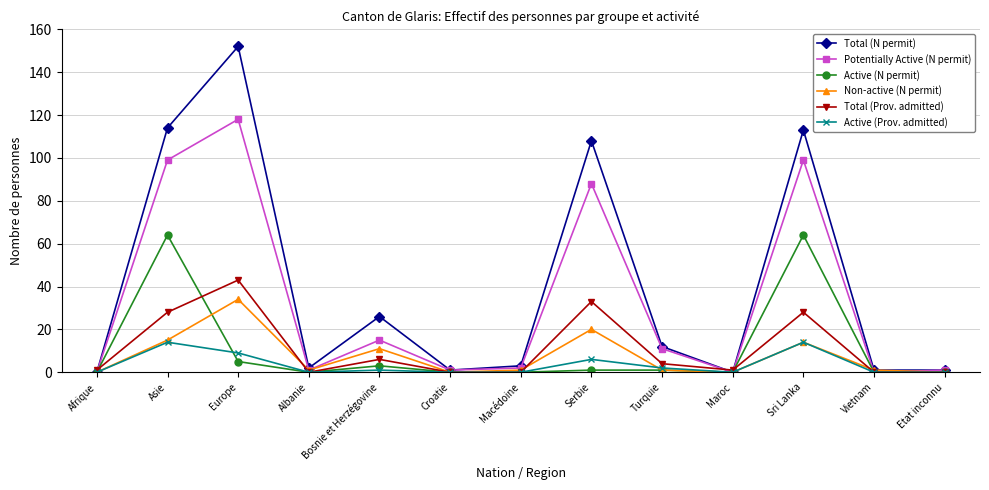

True or false: Active (Prov. admitted) has more than 0 interior local peaks.

True